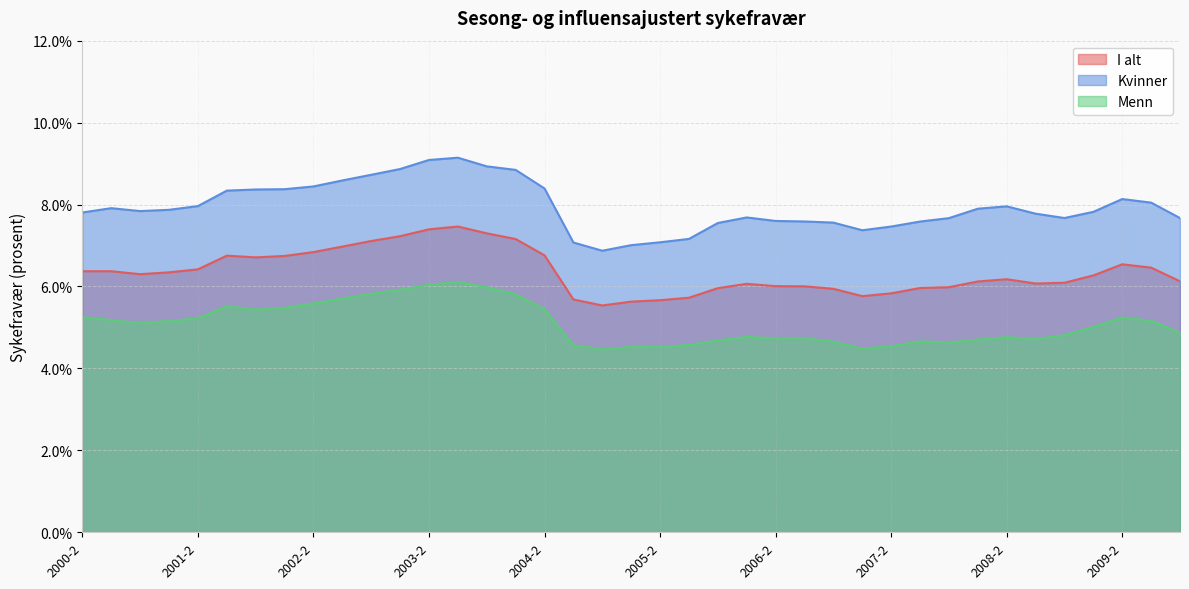

True or false: I alt has more than 1 points higher than both neighbors.

True